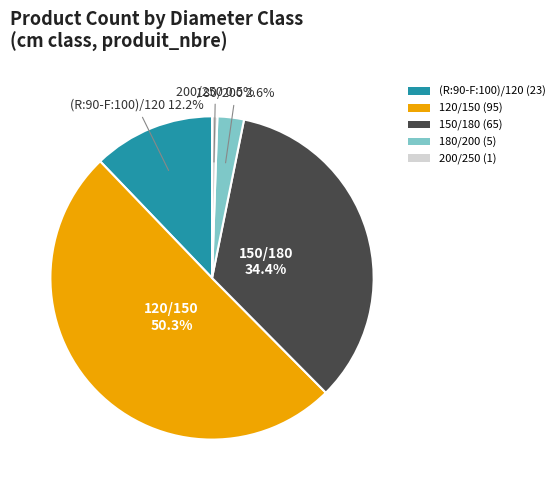

How many slices are in this pie chart?

5